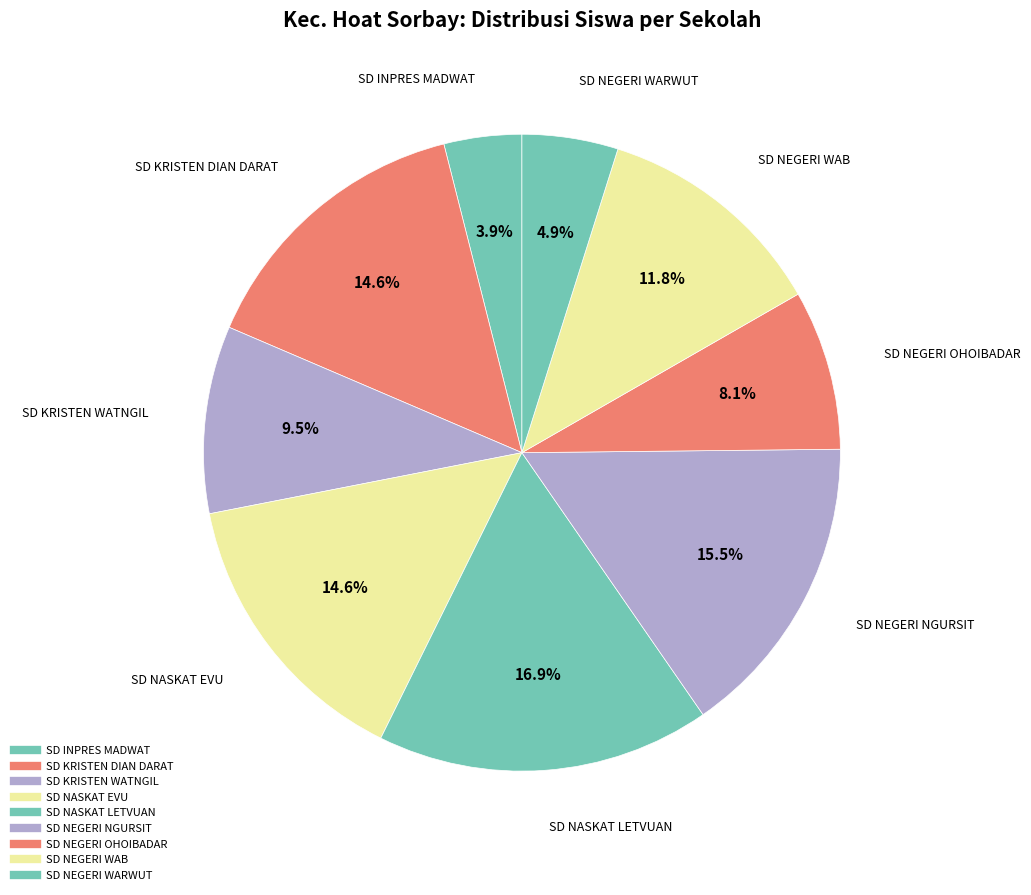

Rank the categories by value from lowest to highest.

SD INPRES MADWAT, SD NEGERI WARWUT, SD NEGERI OHOIBADAR, SD KRISTEN WATNGIL, SD NEGERI WAB, SD KRISTEN DIAN DARAT, SD NASKAT EVU, SD NEGERI NGURSIT, SD NASKAT LETVUAN